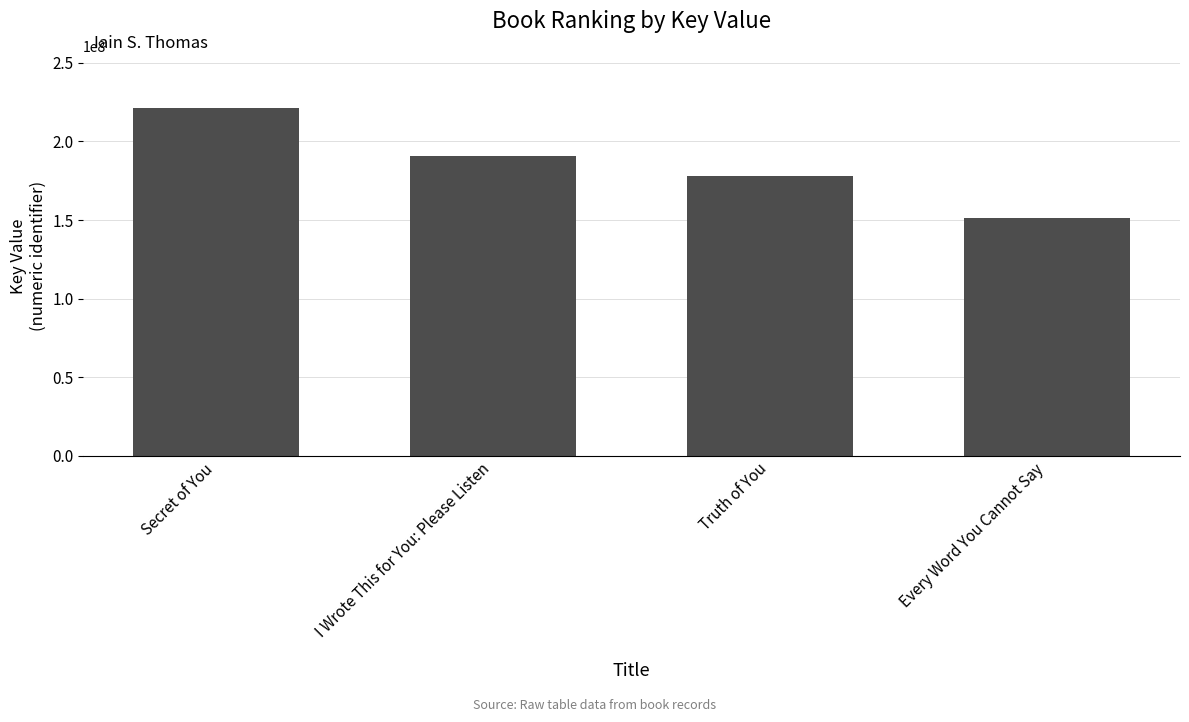

What is the average value?

185303165